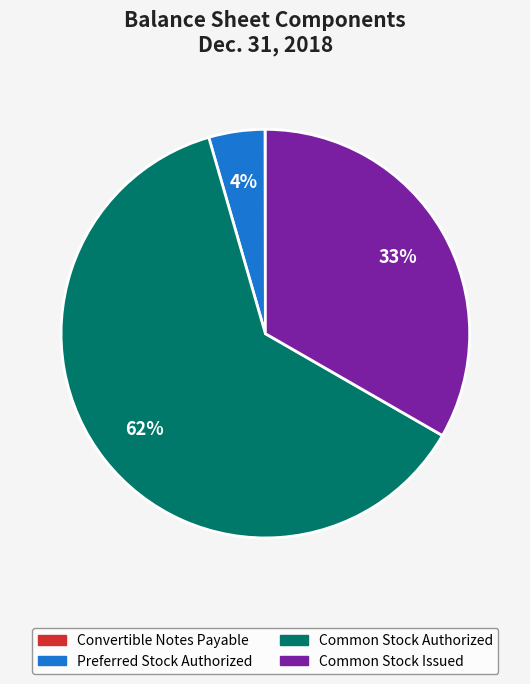

Does any single category account for the majority?

Yes